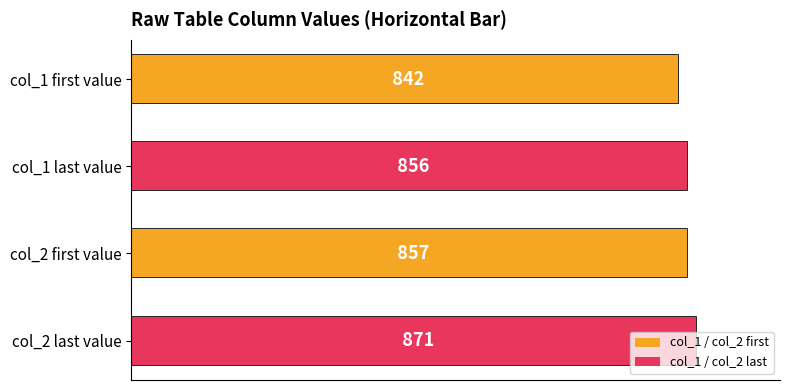

What is the value of the col_1 / col_2 first bar at the 2nd from the left?

857